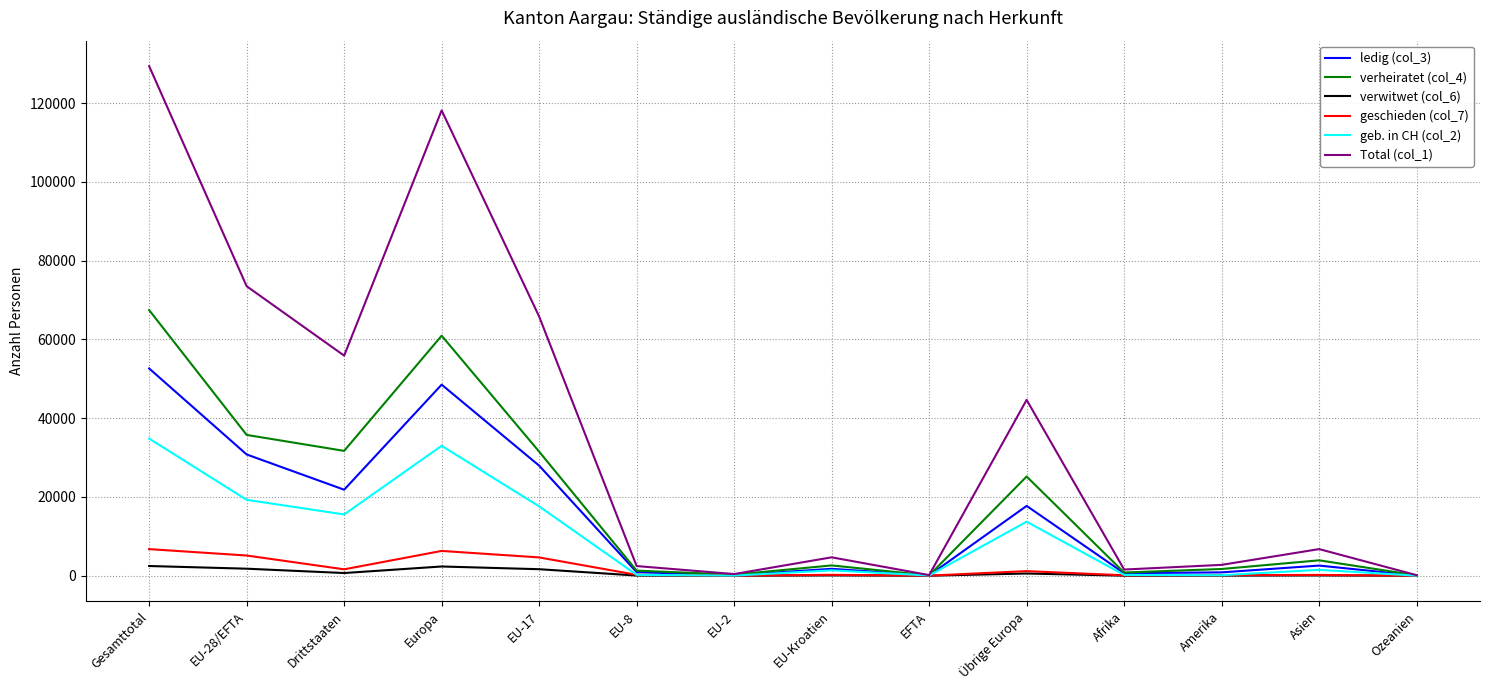

At which category is the sum across all series the highest?

Gesamttotal